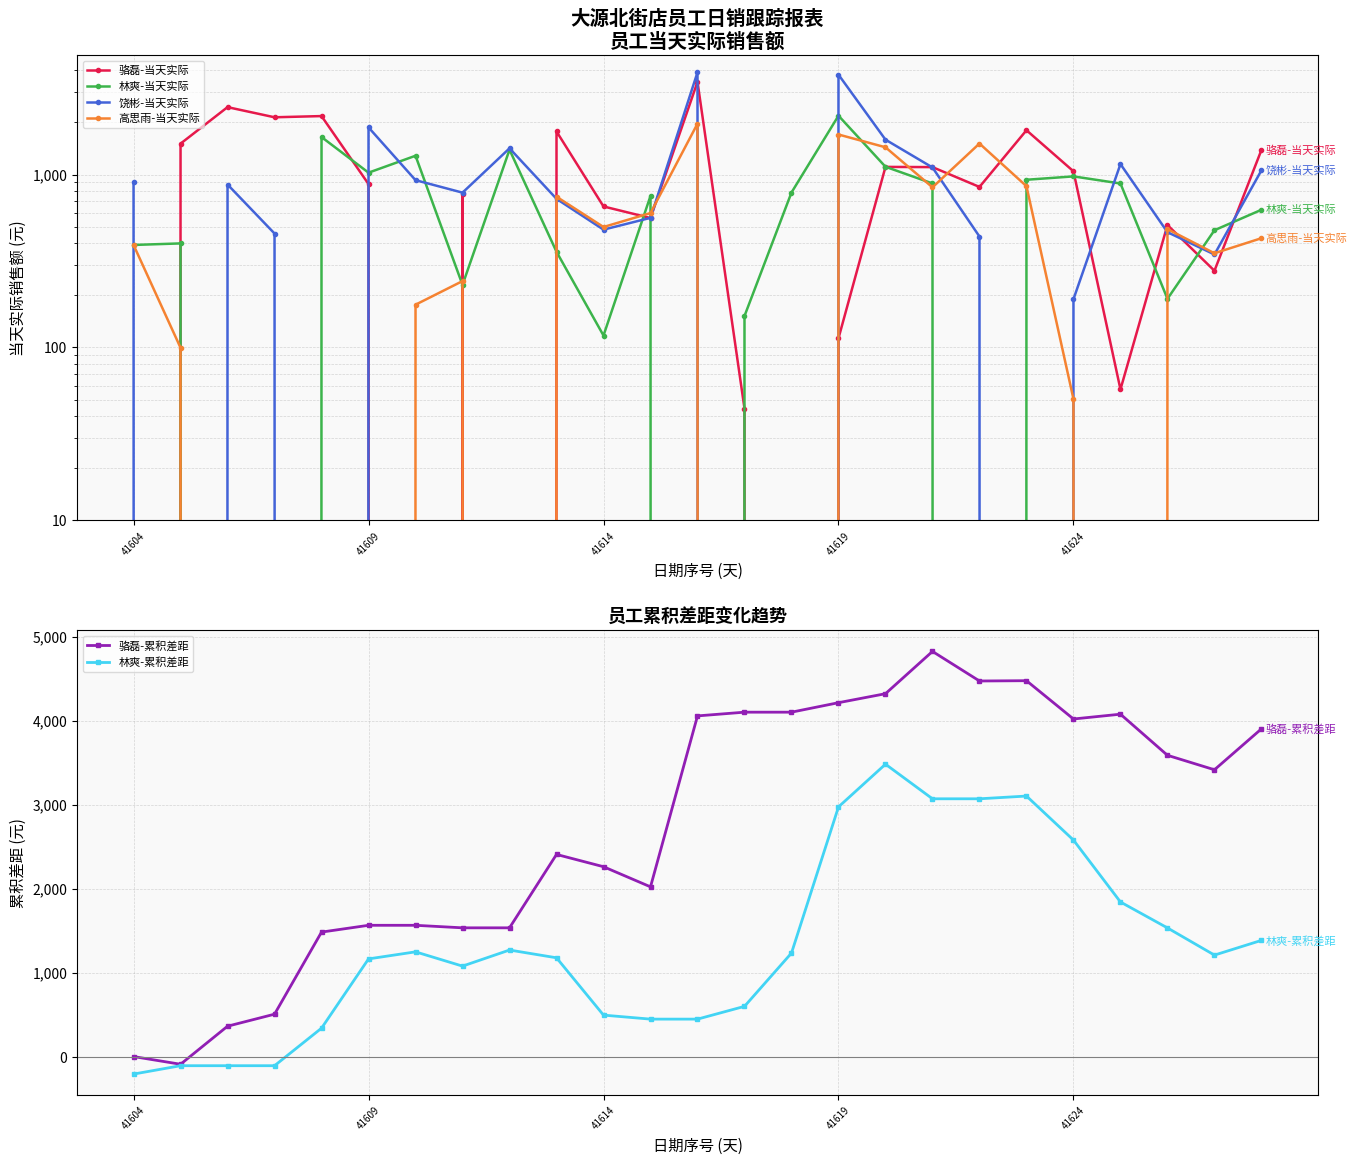

What is the average value of the 骆磊-当天实际 series?

986.2